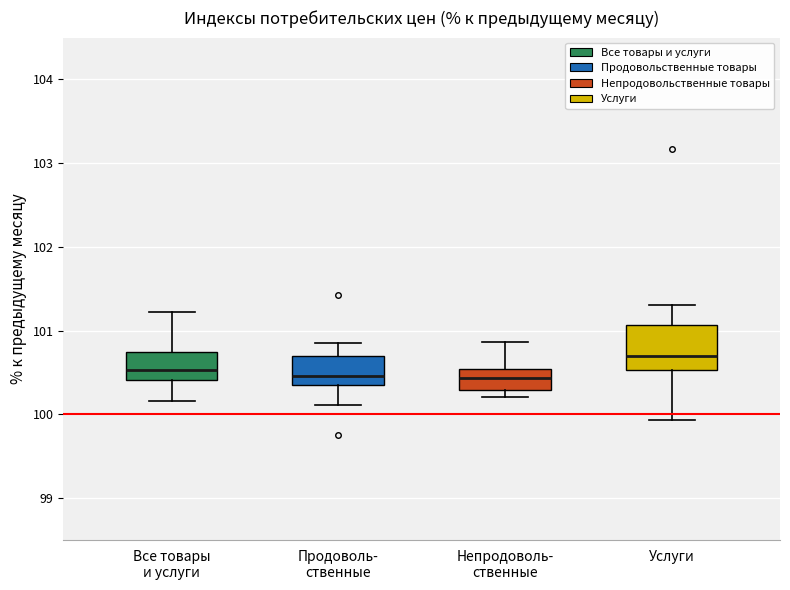

Reading left to right, transcribe this box plot: for each box, give where its median line is, the range the box spans, and where its two whiskers end, as read against the y-axis. The values are not printed on the chart, so give them approximately, as read against the axis.

Все товары и услуги: median 100.5, box 100.4 to 100.7, whiskers 100.2 to 101.2
Продоволь- ственные: median 100.5, box 100.4 to 100.7, whiskers 100.1 to 100.9
Непродоволь- ственные: median 100.4, box 100.3 to 100.5, whiskers 100.2 to 100.9
Услуги: median 100.7, box 100.5 to 101.1, whiskers 99.9 to 101.3